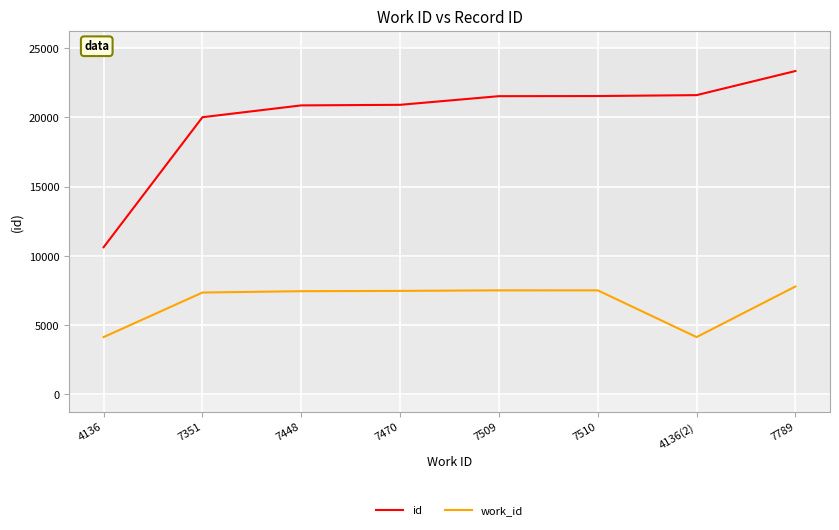

Is it true that work_id equals 2631 at 7470?

False